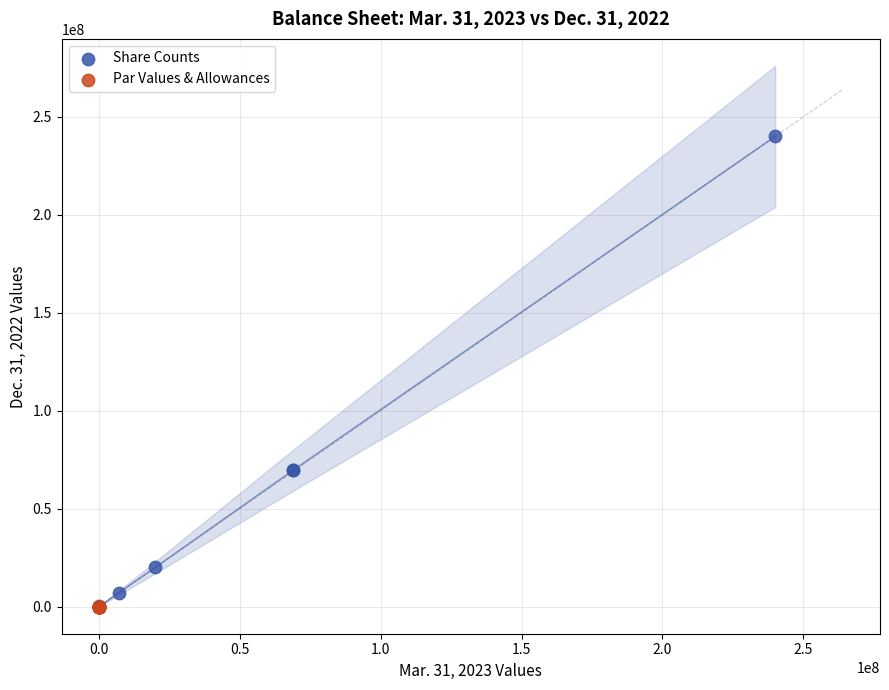

Which series contains the highest Y value?

Share Counts